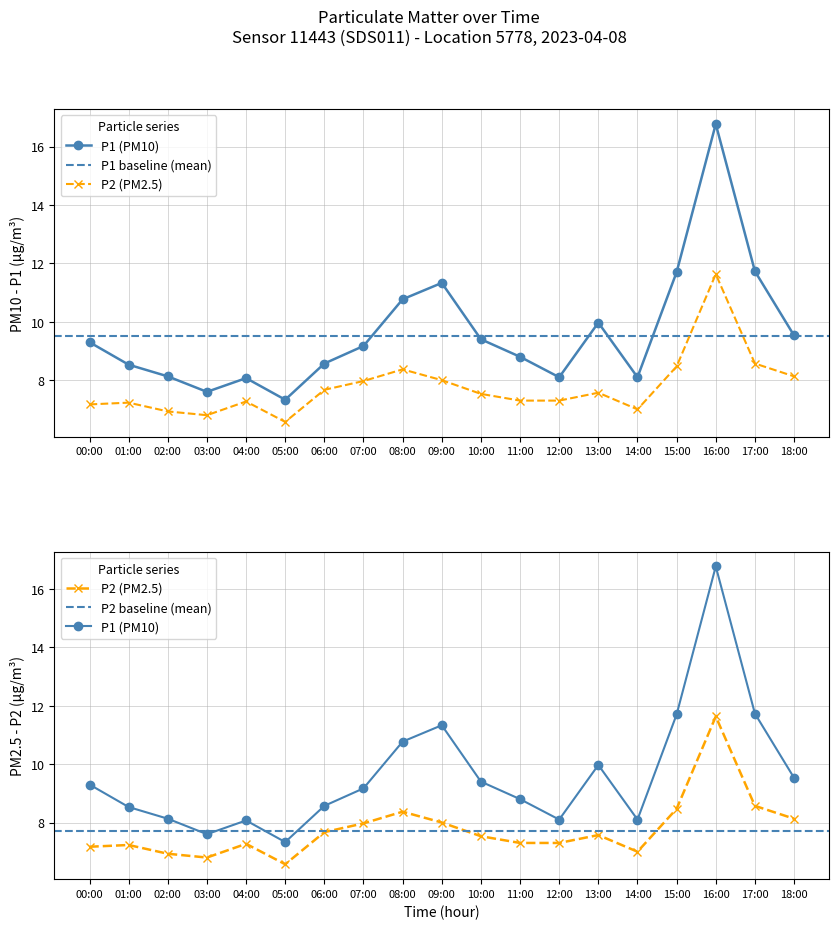

Where is P2 nearest to the value 9?

17:00